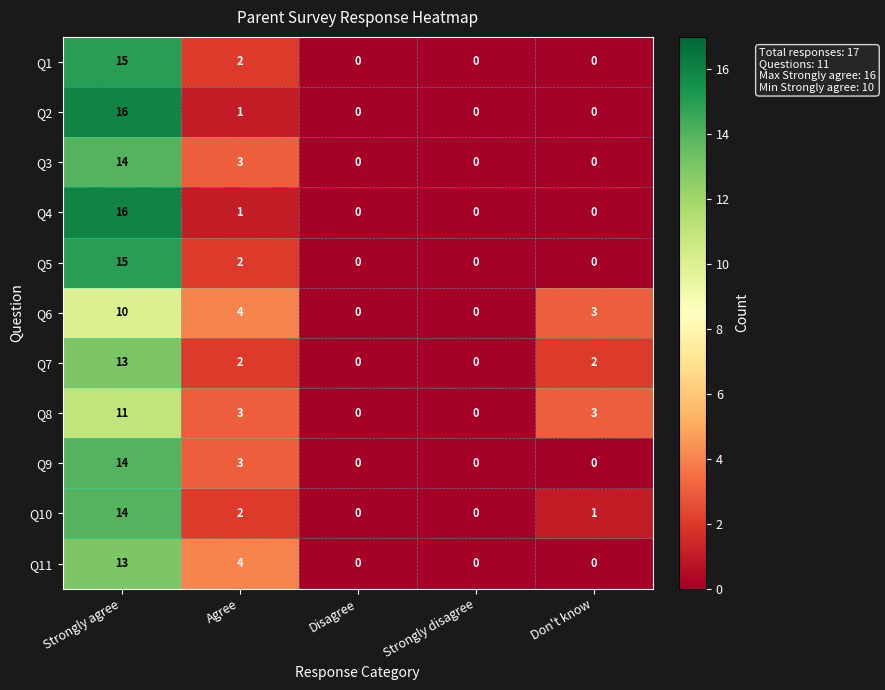

What is the difference between the highest and lowest values at Strongly agree?

6